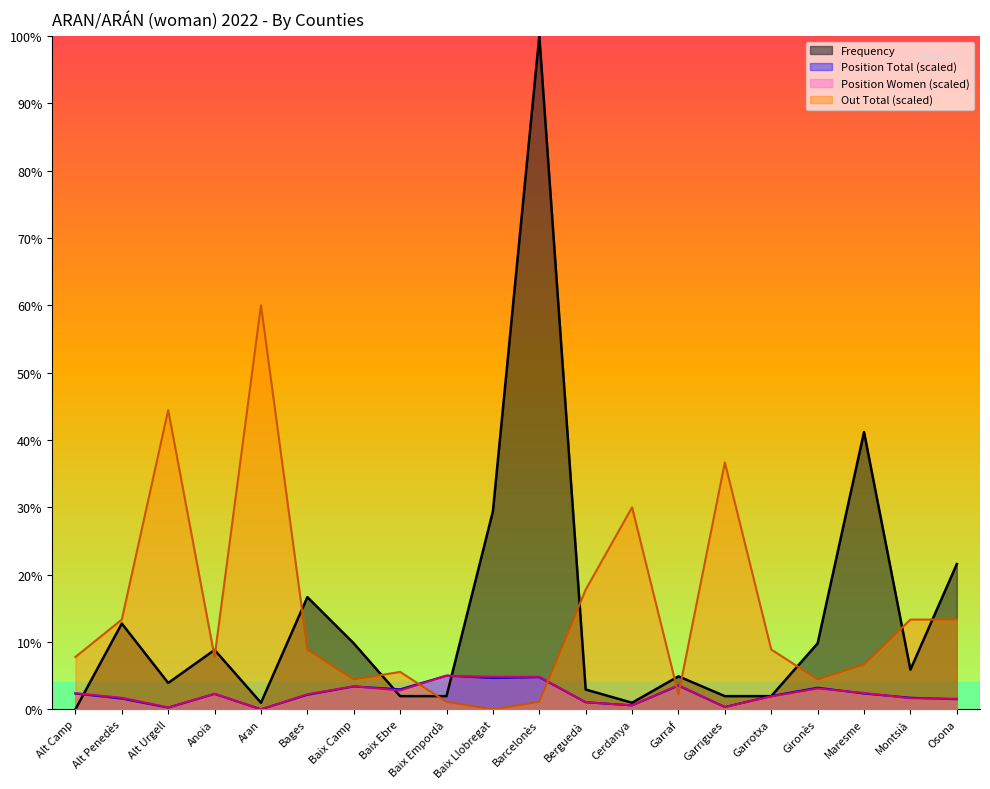

How many lines are shown in the chart?

4